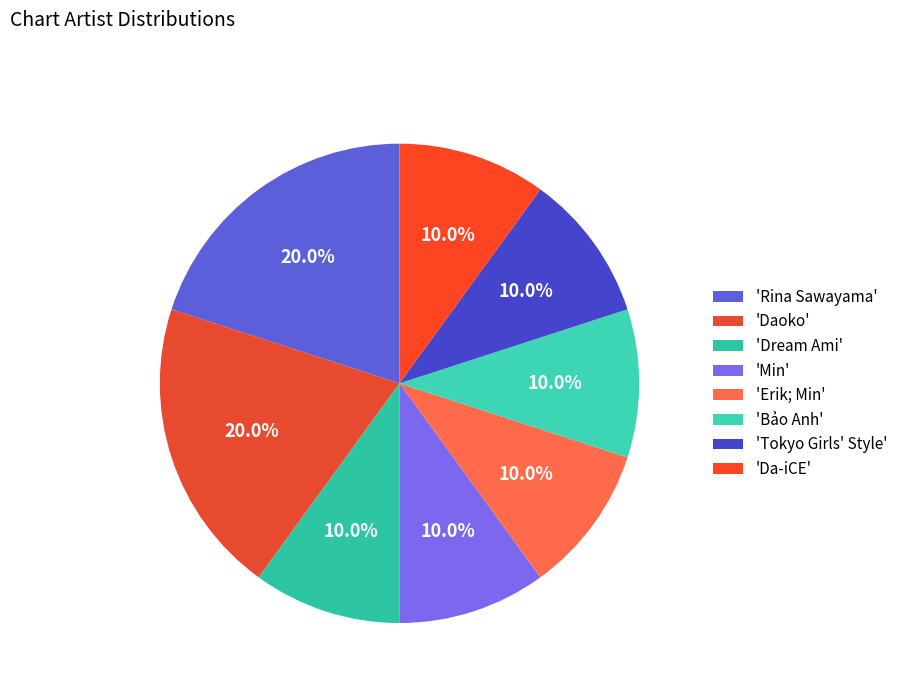

To the nearest percent, what is the difference between the largest and smallest slice percentages?

10%